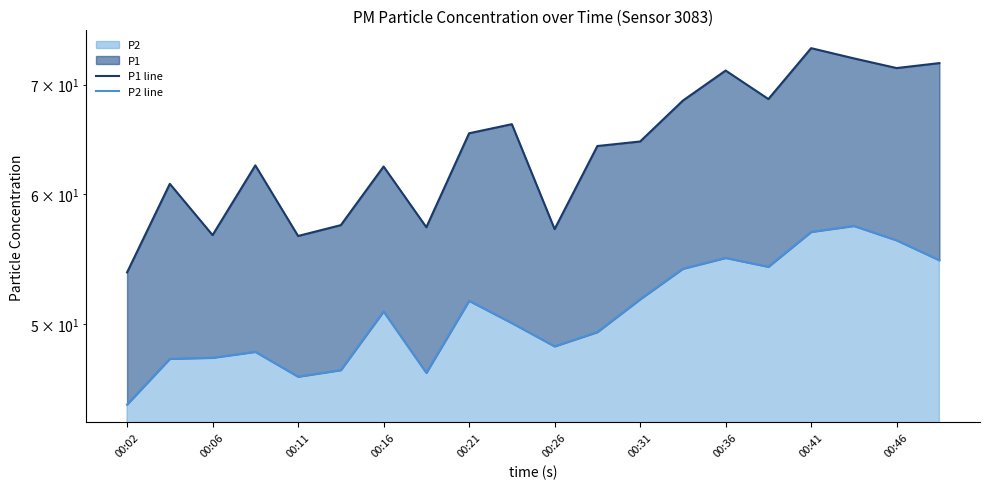

Reading left to right, list all the values displayed in this chart.

P1 line: 53.8	60.9	56.7	62.5	56.6	57.5	62.4	57.3	65.4	66.2	57.1	64.2	64.6	68.5	71.4	68.6	73.7	72.6	71.7	72.2
P2 line: 44.7	47.6	47.7	48.1	46.5	46.9	50.9	46.7	51.7	50.1	48.5	49.5	51.8	54.0	54.9	54.2	56.9	57.4	56.2	54.7